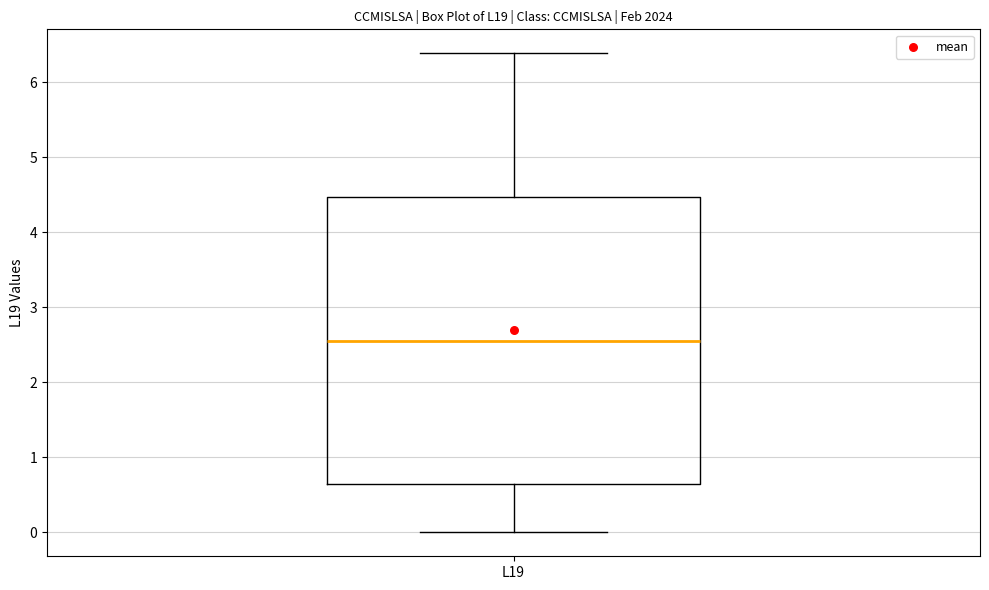

Transcribe this box plot: give where the median line is, the range the box spans, and where the two whiskers end, as read against the y-axis. The values are not printed on the chart, so give them approximately, as read against the axis.

median 2.6, box 0.6 to 4.5, whiskers 0.0 to 6.4